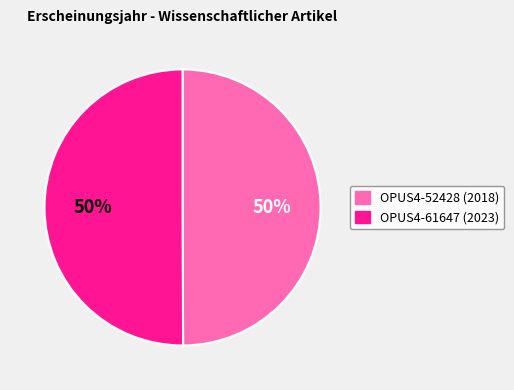

Count the number of slices in the pie.

2